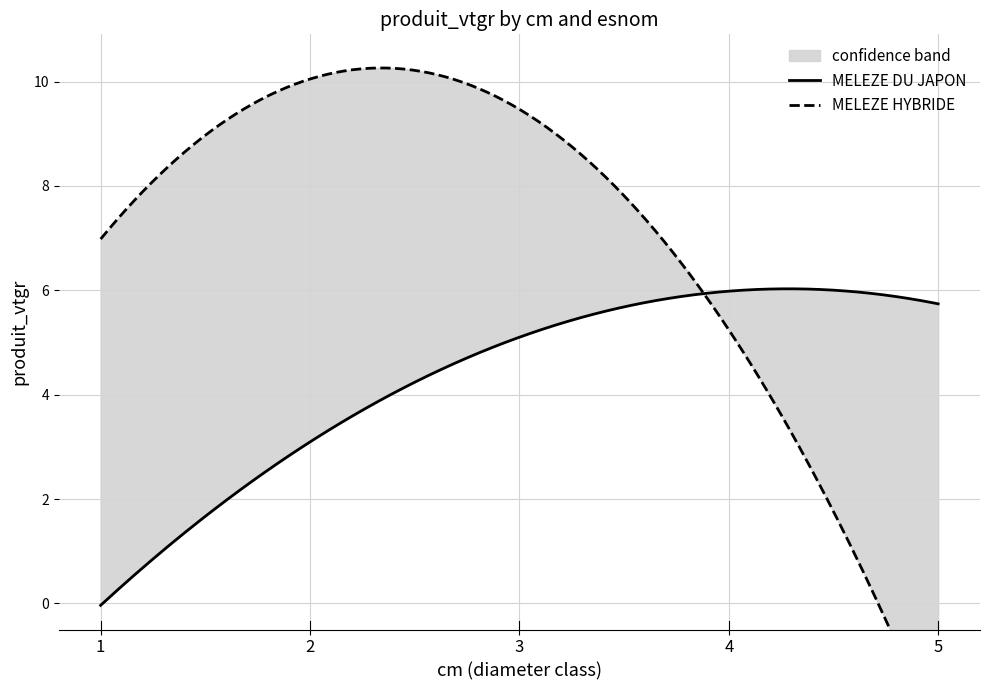

After their last crossing, which series has the higher values: MELEZE HYBRIDE or MELEZE DU JAPON?

MELEZE DU JAPON